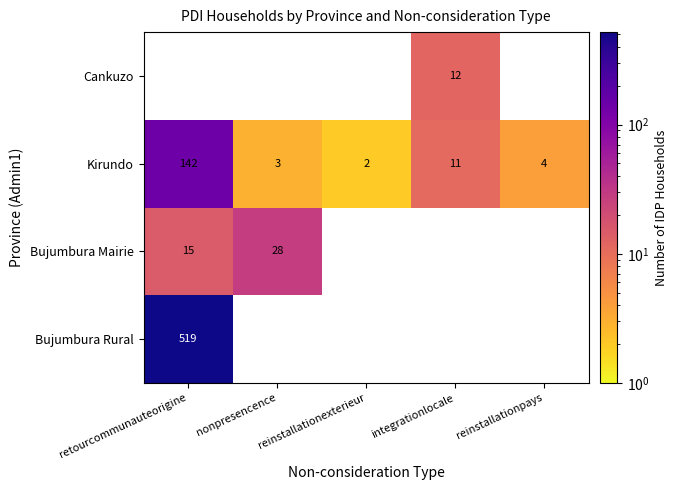

True or false: Kirundo has a value of 16 at integrationlocale.

False